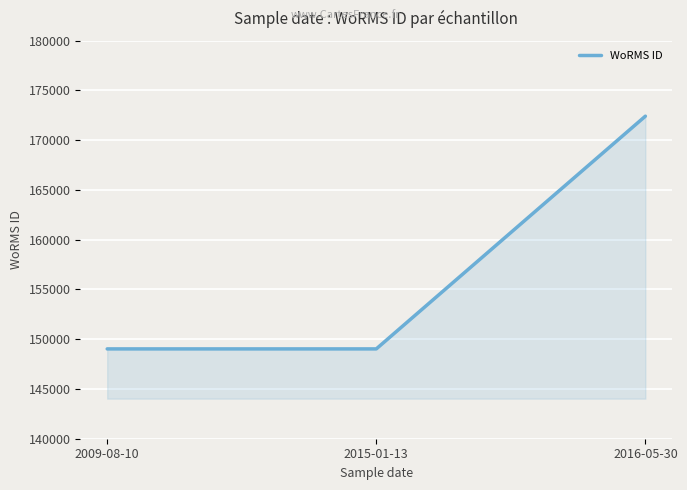

True or false: the data shows 205247 at 2015-01-13.

False